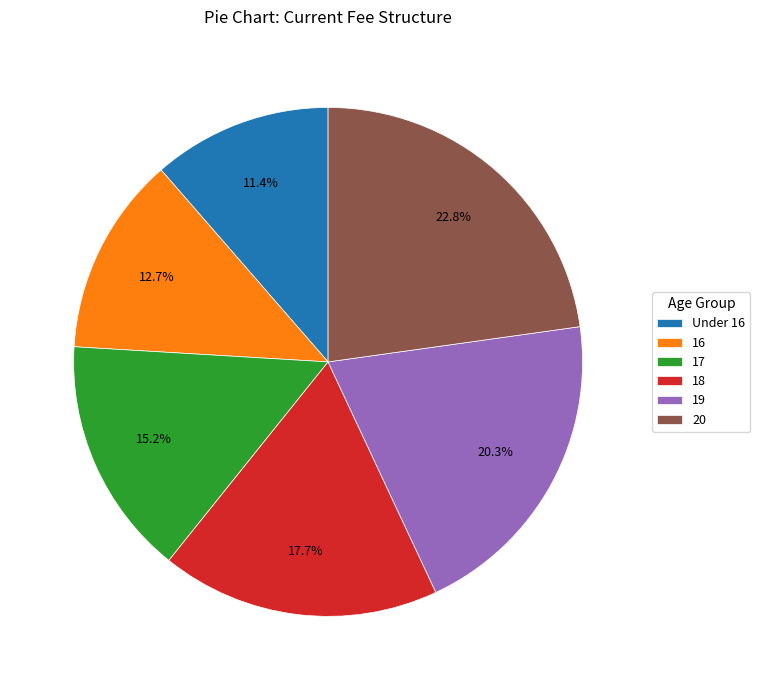

What percentage is the Under 16 slice, to the nearest percent?

11%